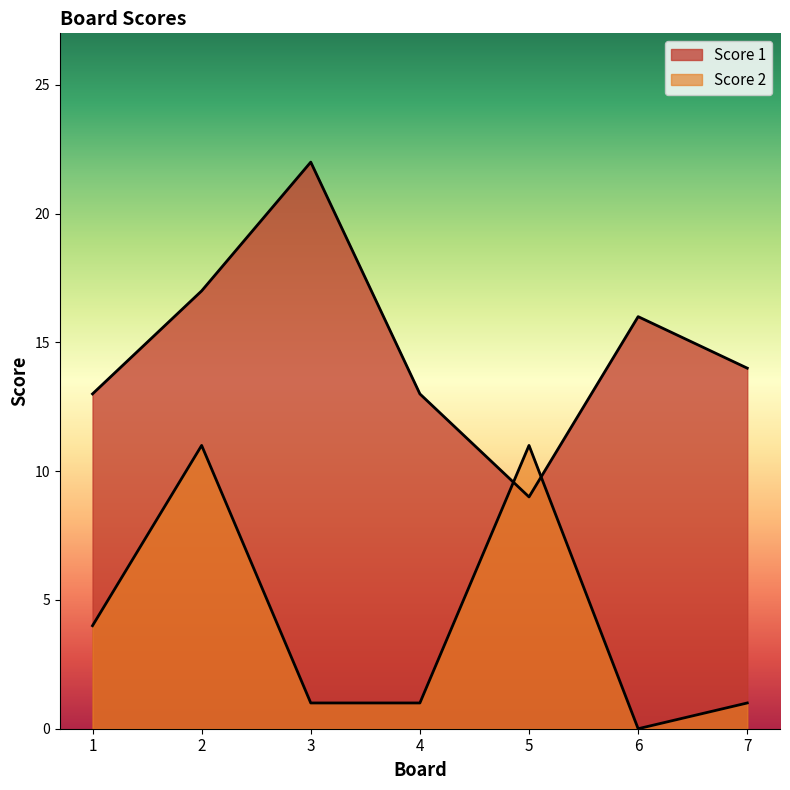

At which category is the sum across all series the highest?

2